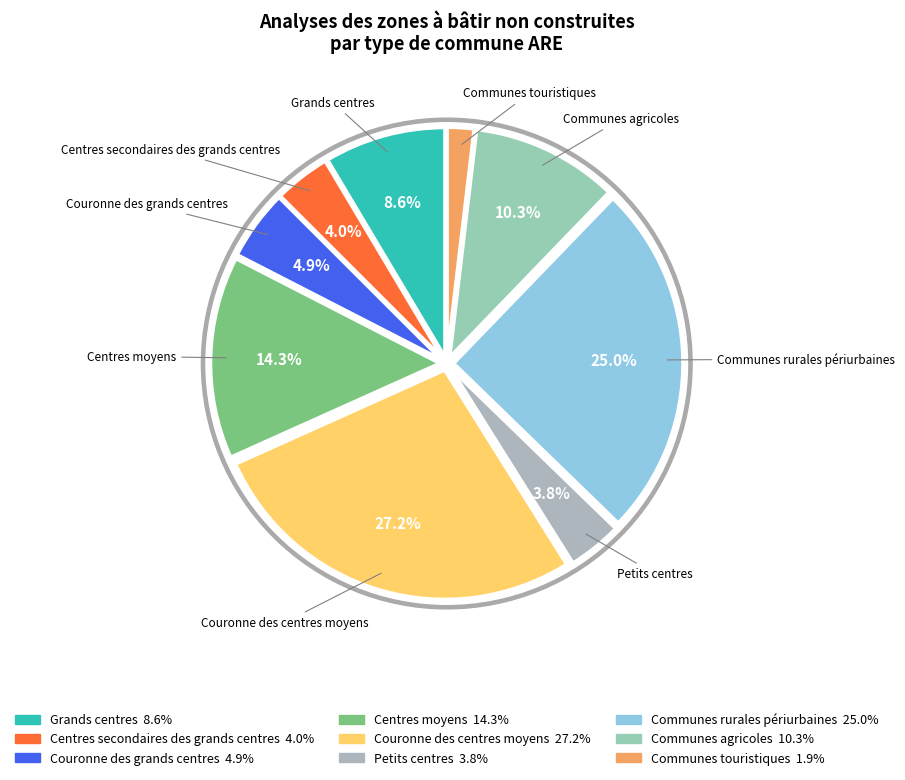

Is Grands centres the majority of the pie?

No